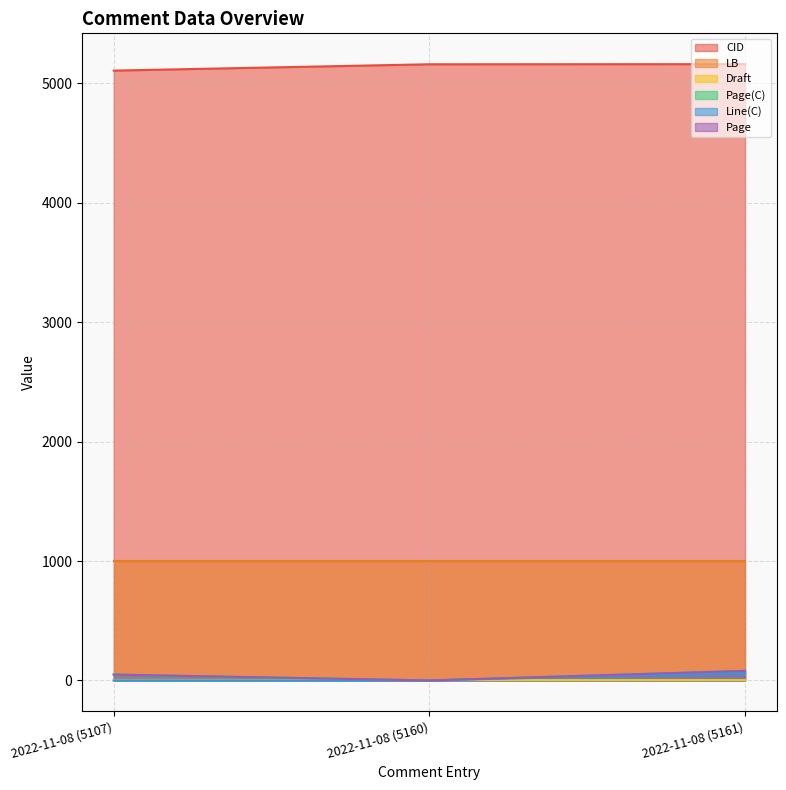

How many values in the Line(C) series exceed 0?

1